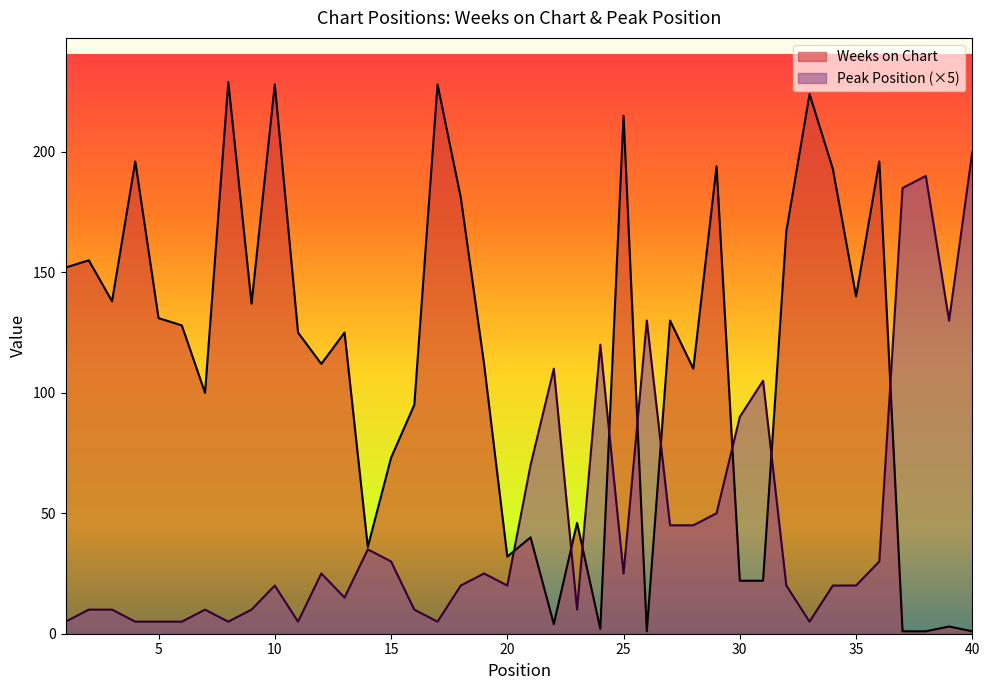

Reading left to right, transcribe all the data shown in this chart.

Weeks on Chart: 1=152	2=155	3=138	4=196	5=131	6=128	7=100	8=229	9=137	10=228	11=125	12=112	13=125	14=36	15=73	16=95	17=228	18=181	19=112	20=32	21=40	22=4	23=46	24=2	25=215	26=1	27=130	28=110	29=194	30=22	31=22	32=167	33=224	34=193	35=140	36=196	37=1	38=1	39=3	40=1
Peak Position: 1=5	2=10	3=10	4=5	5=5	6=5	7=10	8=5	9=10	10=20	11=5	12=25	13=15	14=35	15=30	16=10	17=5	18=20	19=25	20=20	21=70	22=110	23=10	24=120	25=25	26=130	27=45	28=45	29=50	30=90	31=105	32=20	33=5	34=20	35=20	36=30	37=185	38=190	39=130	40=200